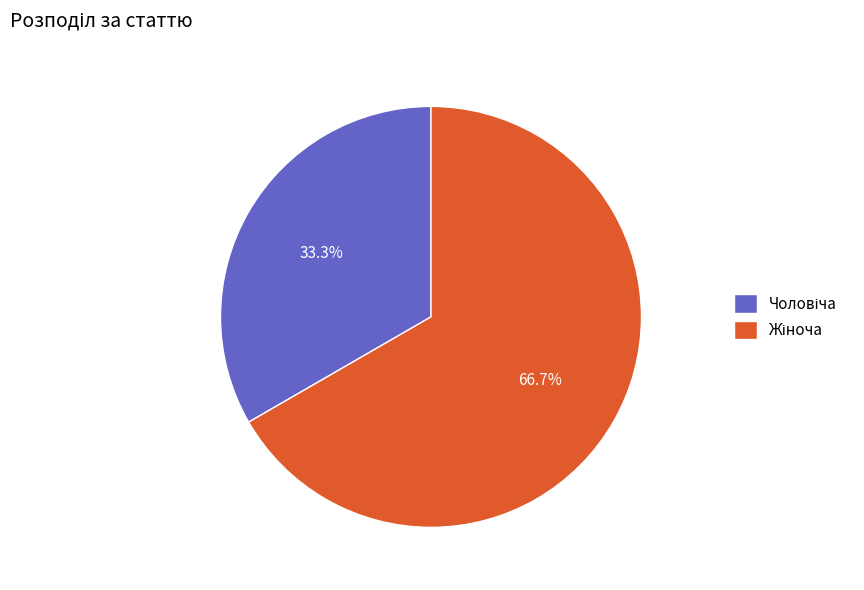

Is there a majority slice in this chart?

Yes